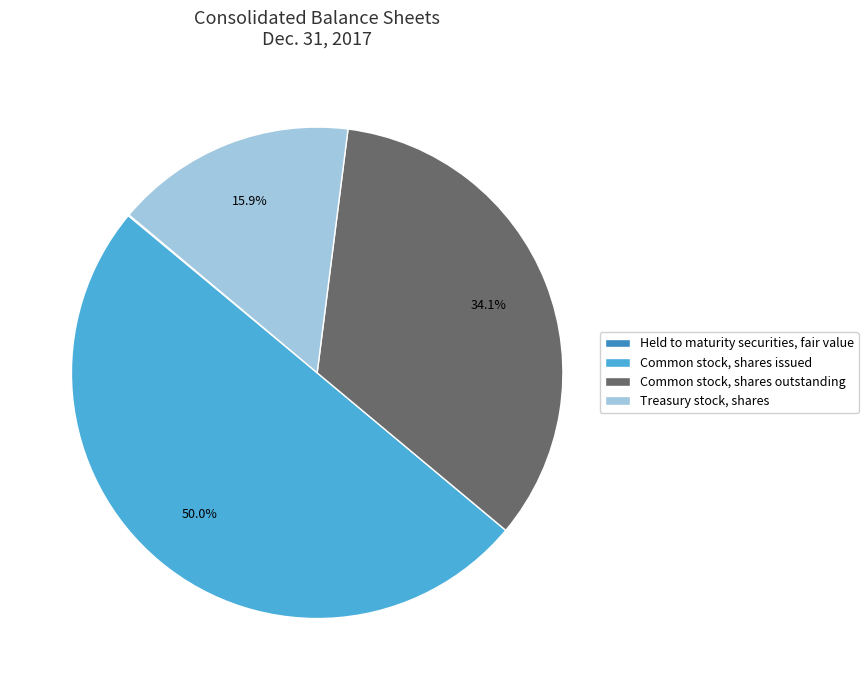

Which category has the biggest portion of the pie?

Common stock, shares issued